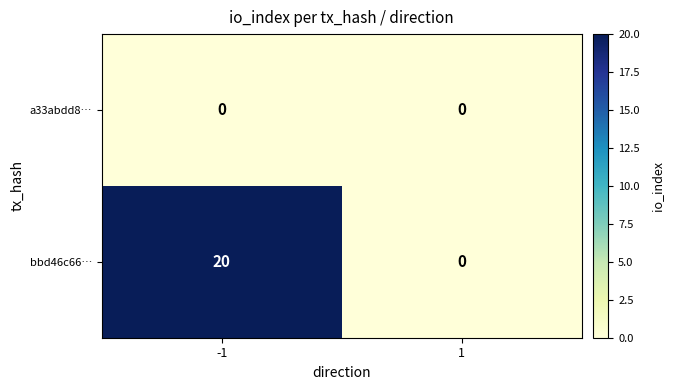

Reading left to right, list all the values displayed in this chart.

a33abdd8…: 0	0
bbd46c66…: 20	0